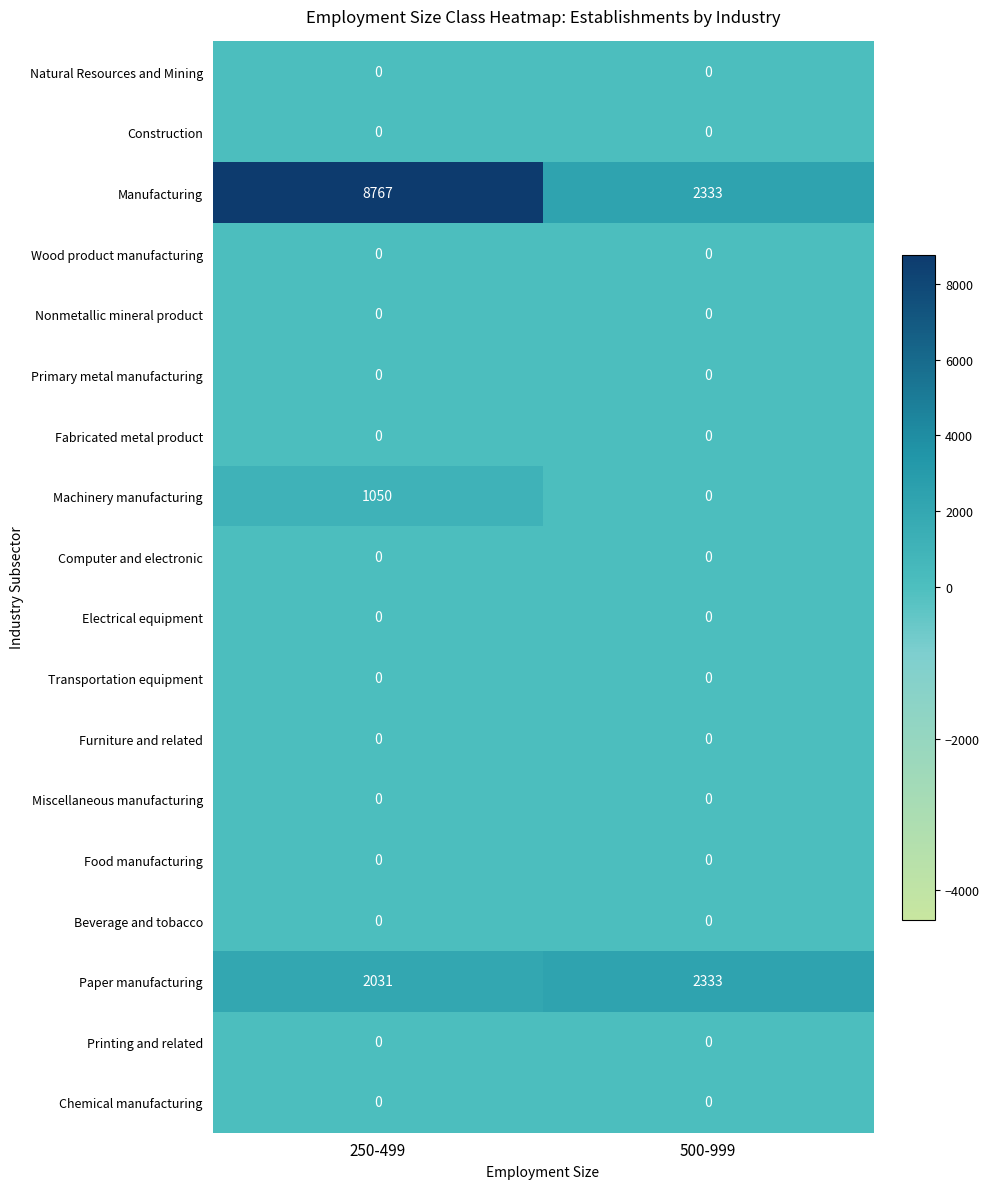

The value of Furniture and related at 500-999 is 0. True or false?

True